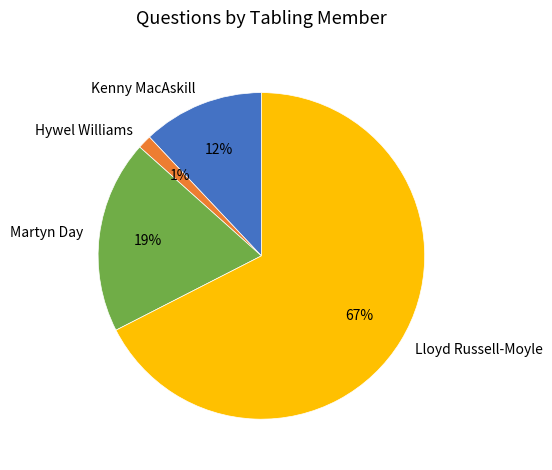

Is the sum of Hywel Williams and Kenny MacAskill greater than half?

No